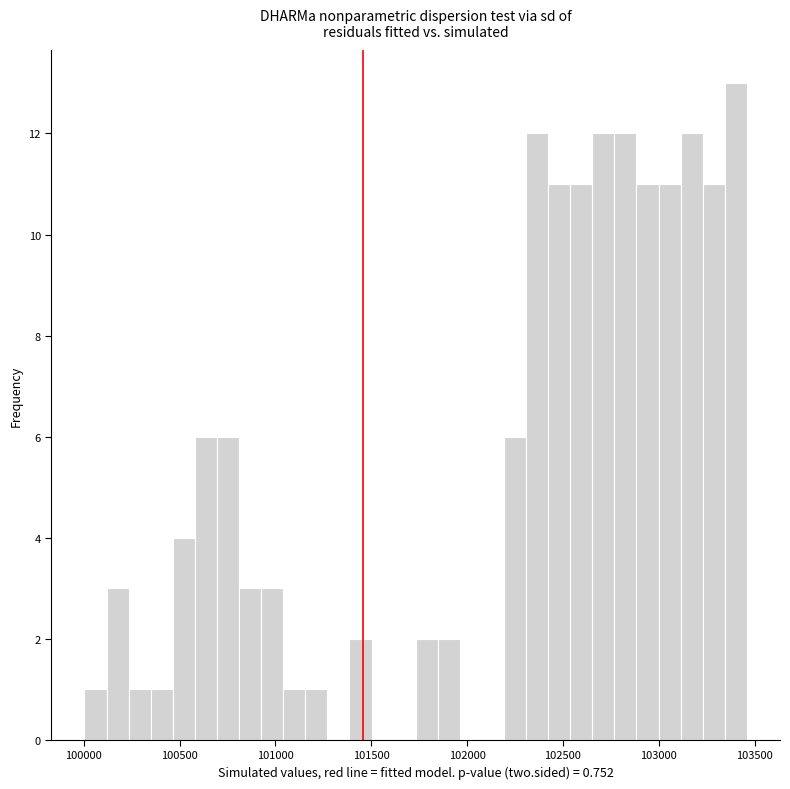

Around what value on the x-axis is the tallest bar? Give the approximate position of its centre, as read against the axis.

103400